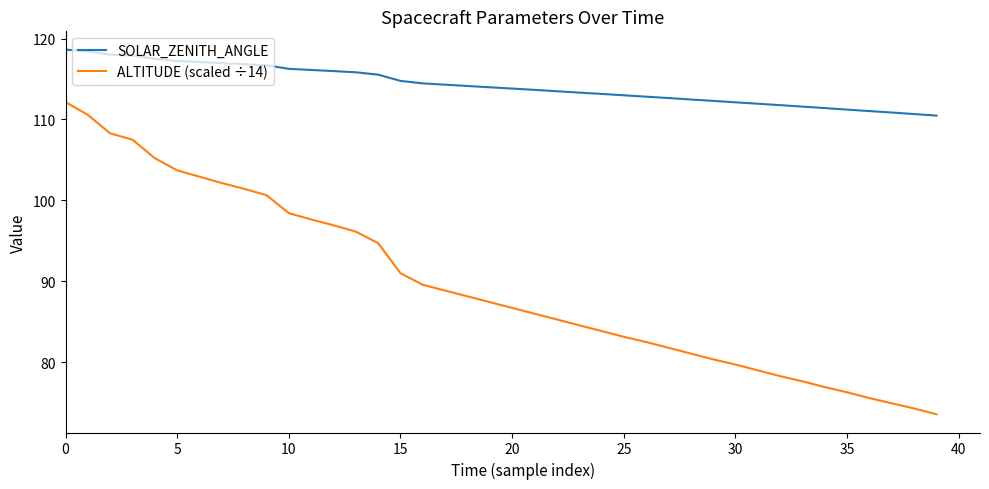

Rank the series by their average value, from highest to lowest.

SOLAR_ZENITH_ANGLE, ALTITUDE (scaled ÷14)